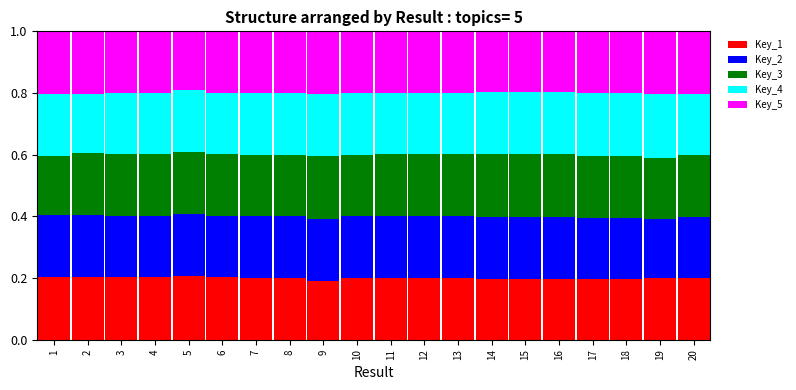

What is the sum of all Key_1 values?

4.0